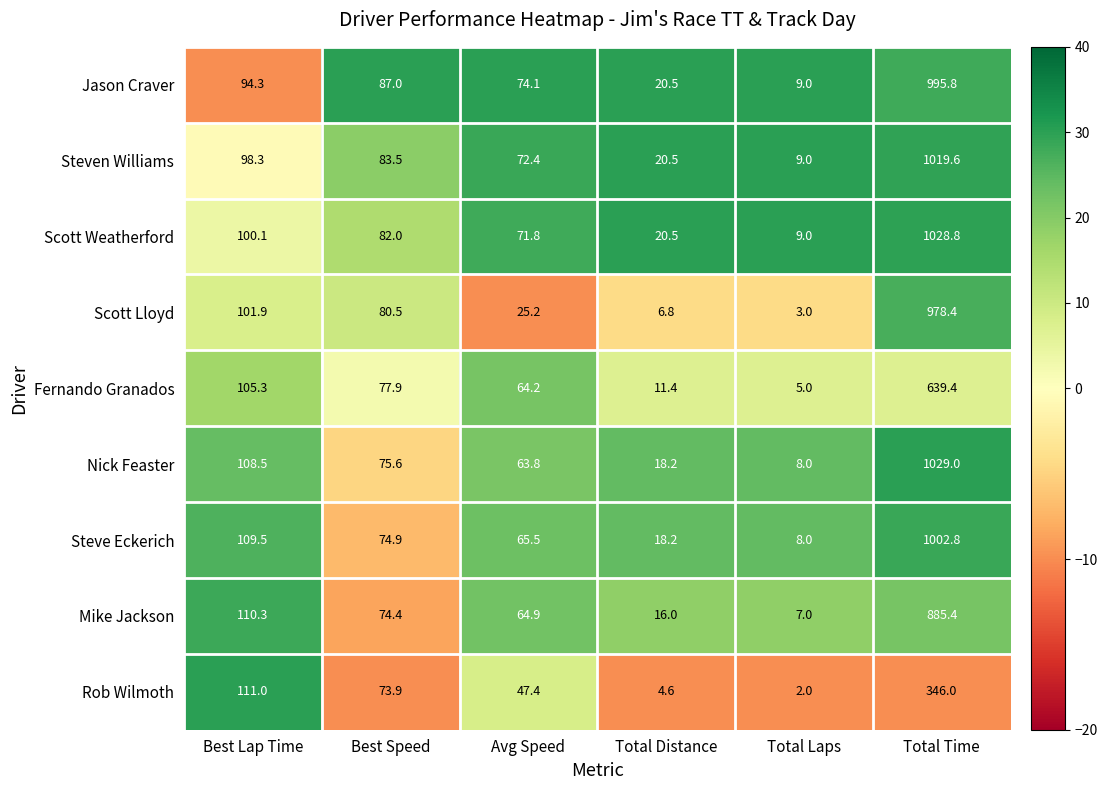

At which category is the sum across all series the highest?

Total Time